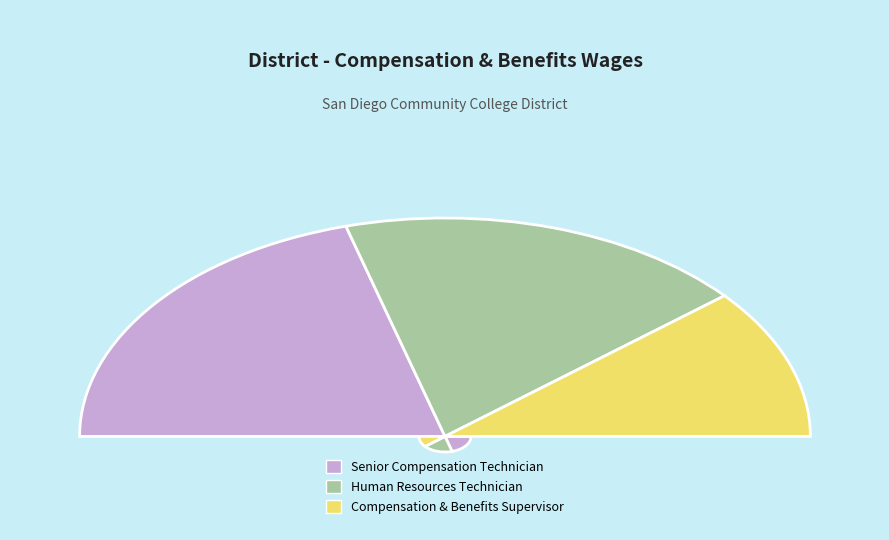

How many segments does this pie chart have?

3